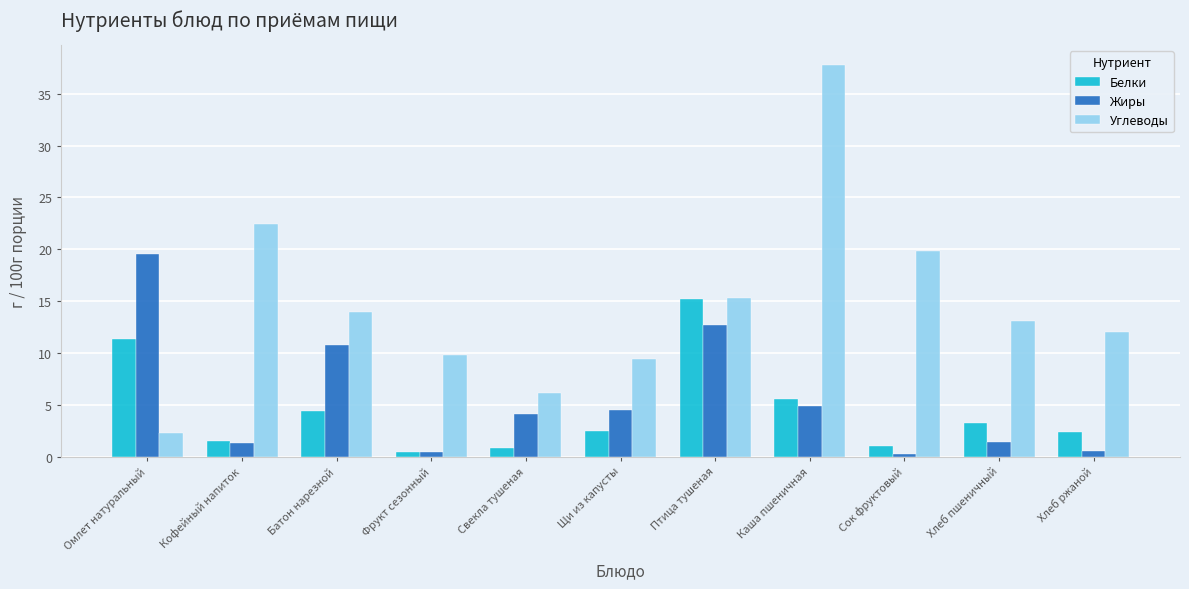

Count the number of categories in the chart.

11